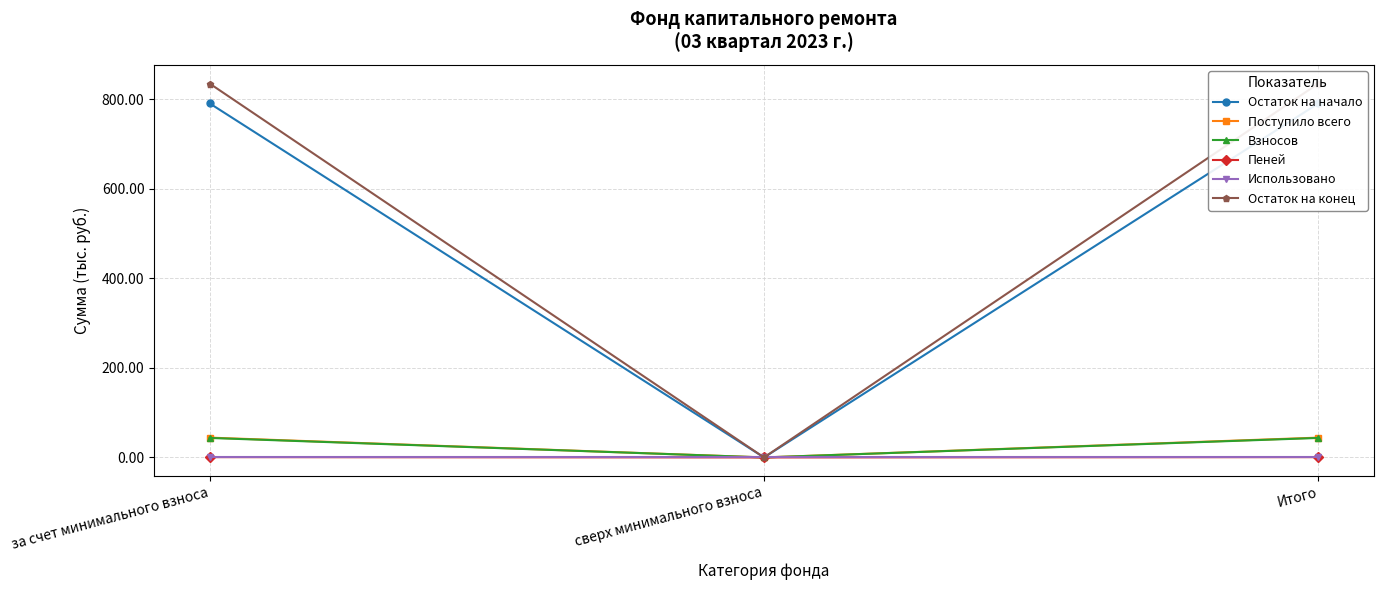

What is the label of the 2nd point from the right?

сверх минимального взноса